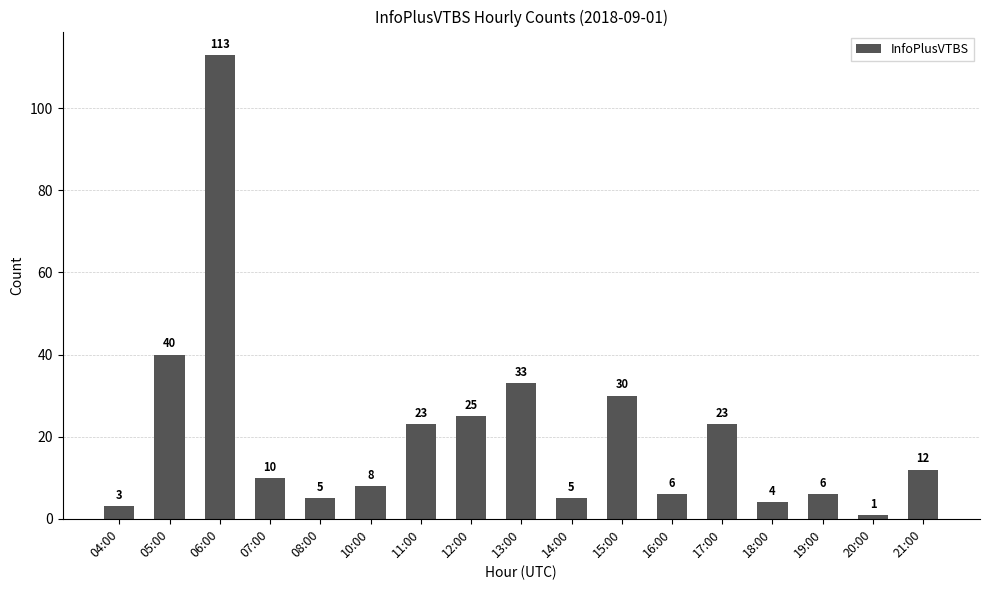

What is the label of the 11th bar from the left?

15:00